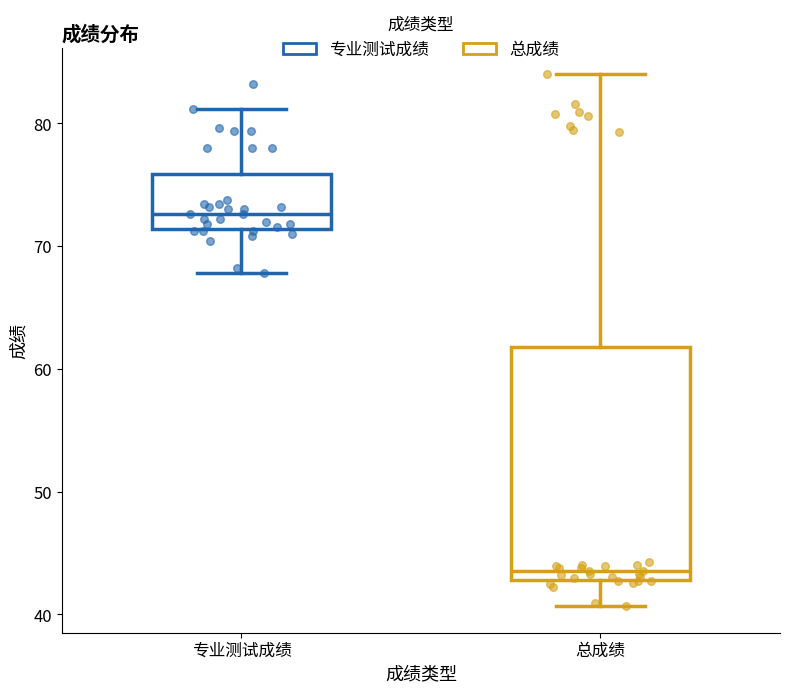

Which box has the highest median line?

专业测试成绩